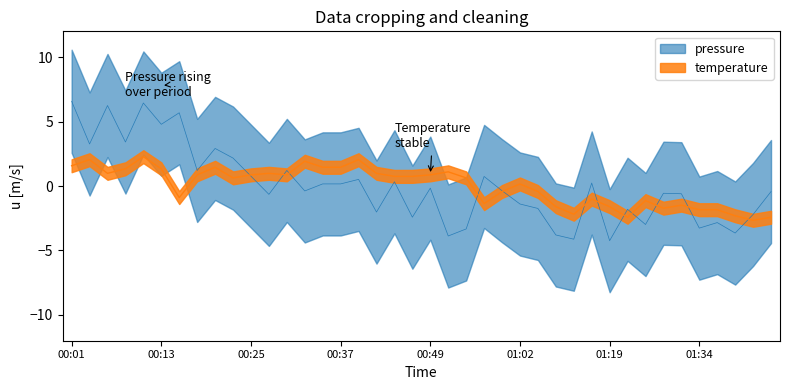

Between 00:52 and 01:34, which series saw the biggest shift?

temperature